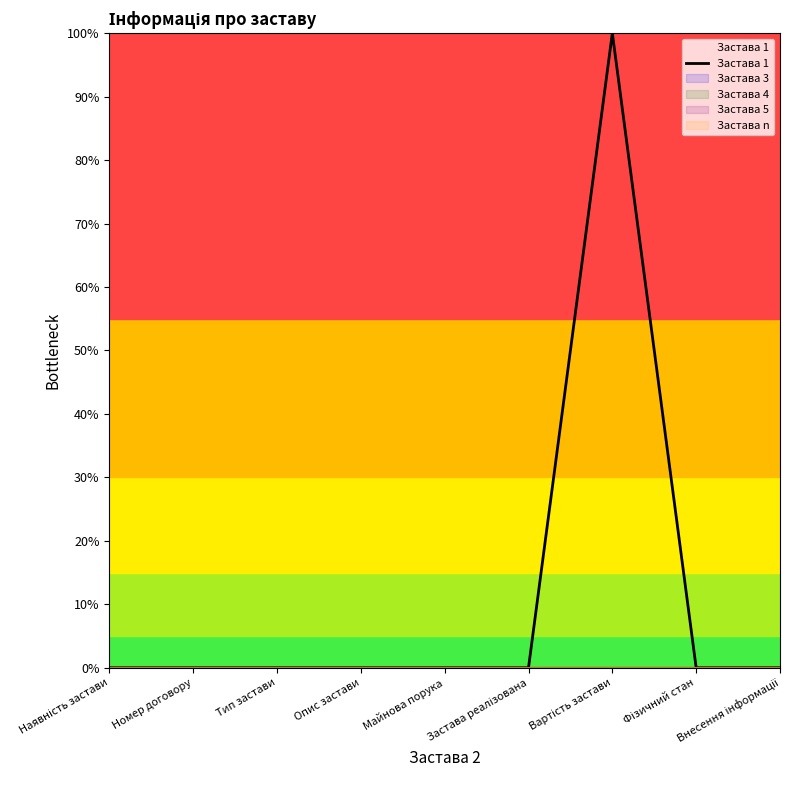

Rank the categories by value from highest to lowest.

Вартість застави, Наявність застави, Номер договору, Тип застави, Опис застави, Майнова порука, Застава реалізована, Фізичний стан, Внесення інформації